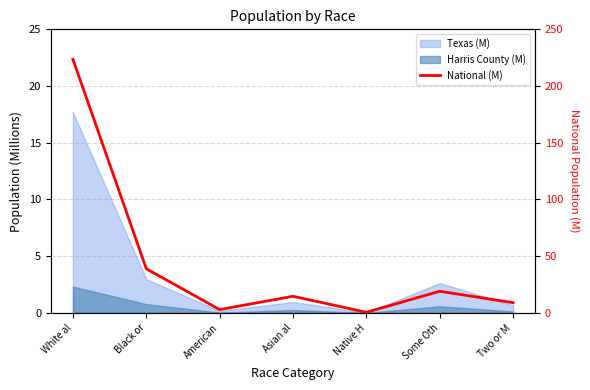

What is the change in value from Native H to Two or M?

+8.5